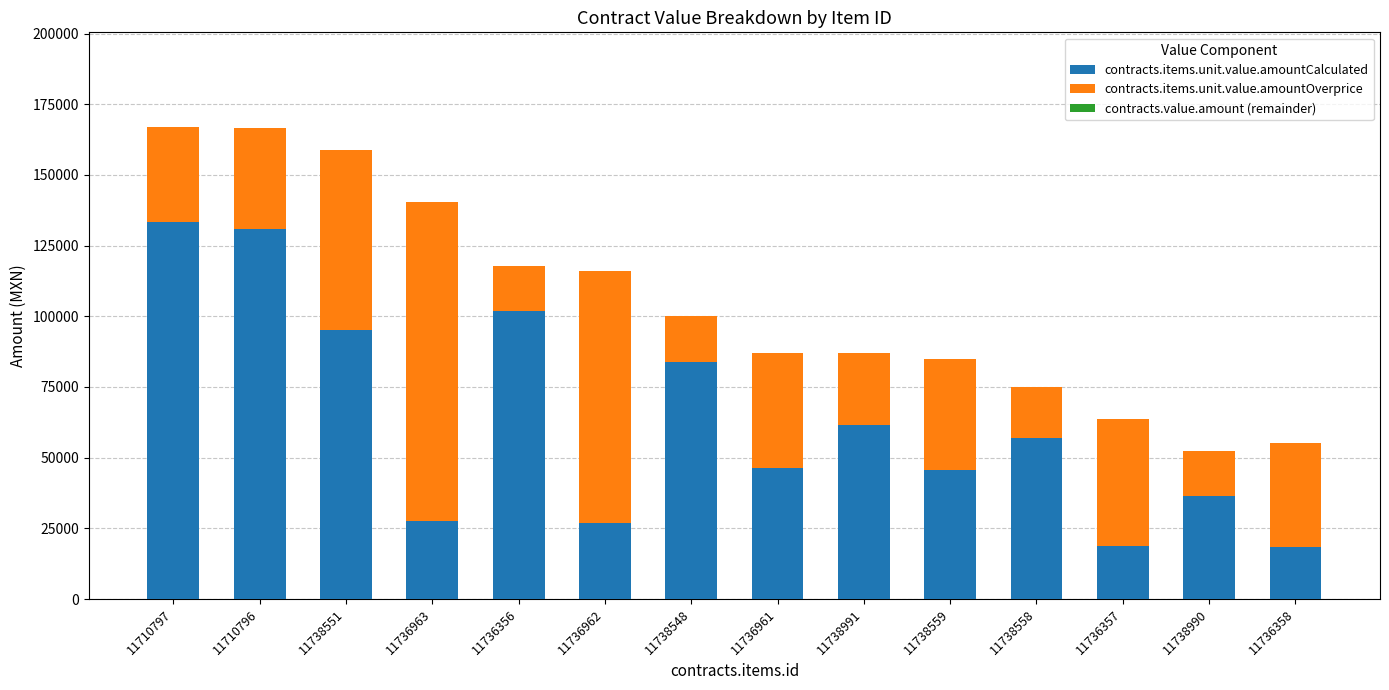

What is the total value across all series at 11710796?

166471.6